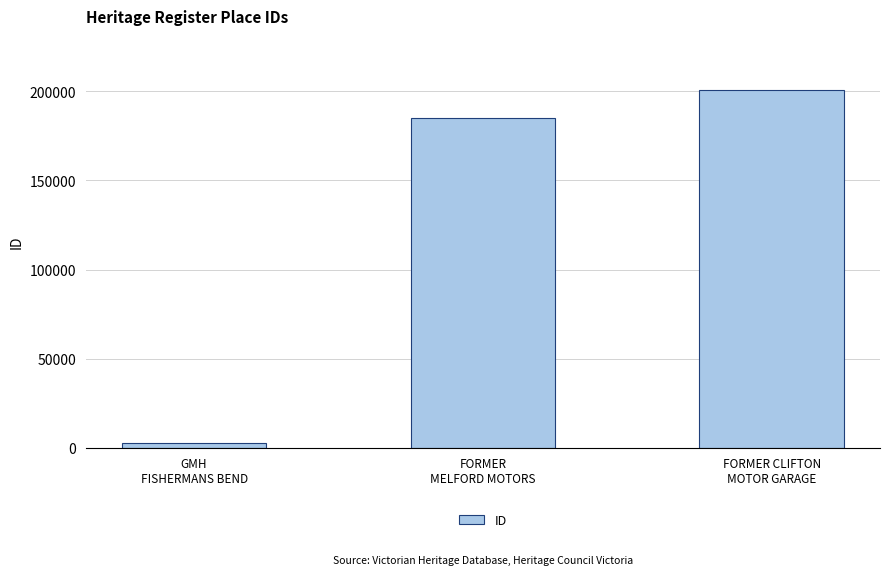

What is the minimum value shown in the chart?

2882